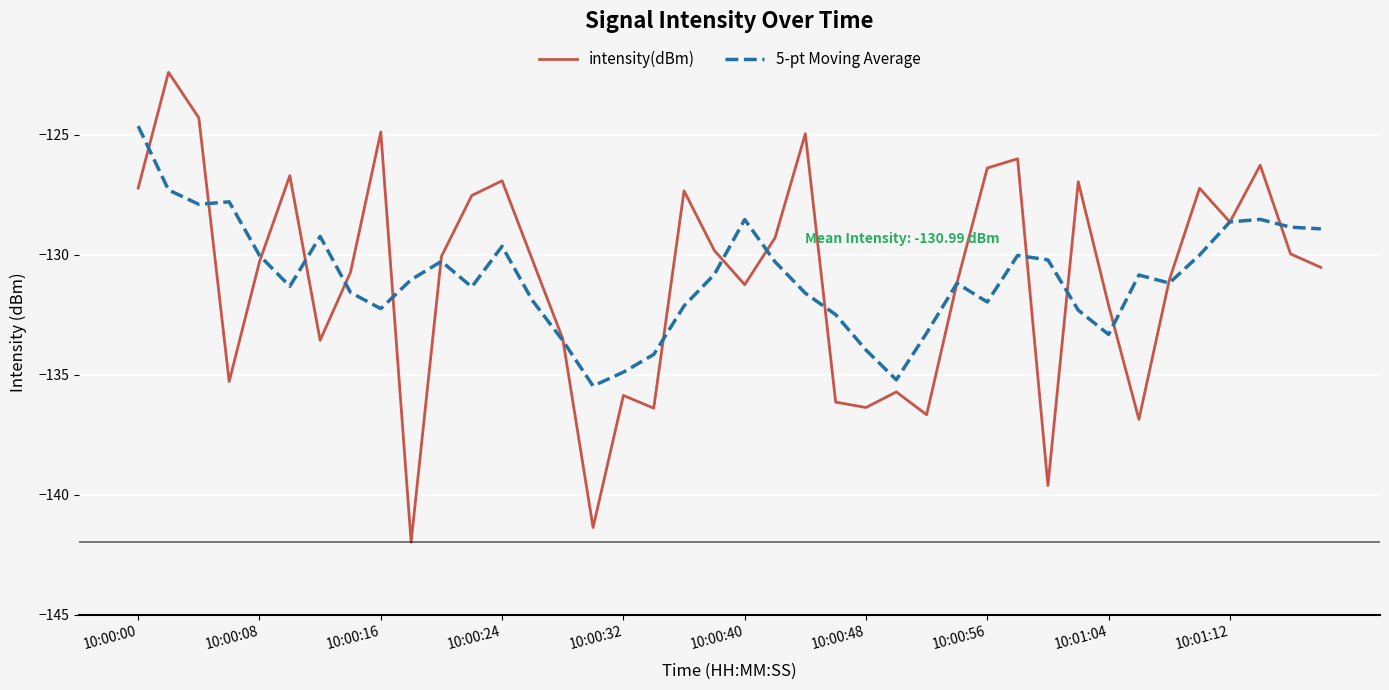

What is the difference between the maximum and minimum values in the intensity(dBm) series?

19.6